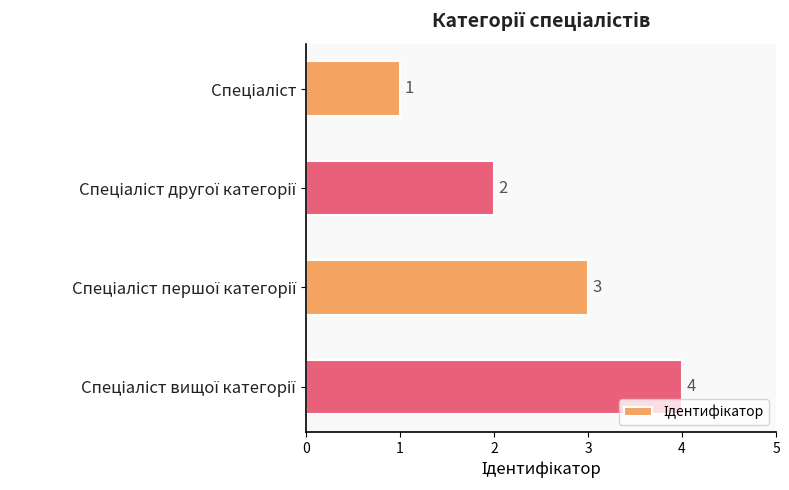

What is the difference between the maximum and minimum values?

3